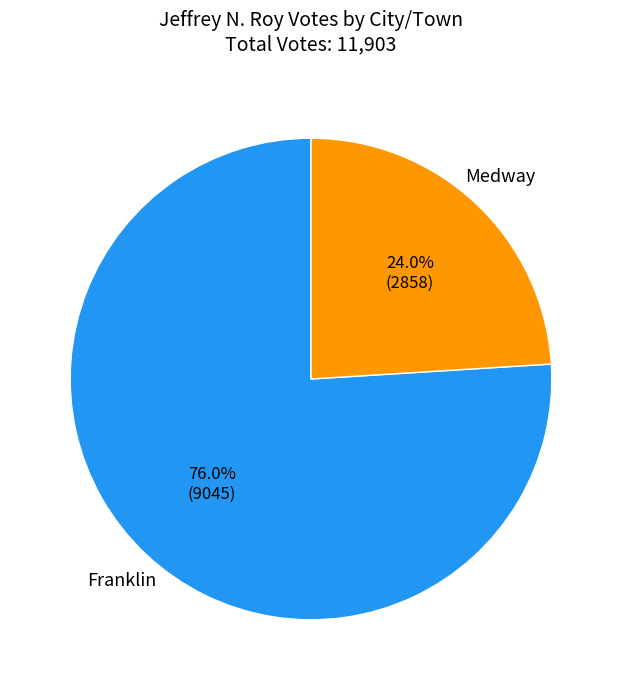

Which has a higher value, Medway or Franklin?

Franklin